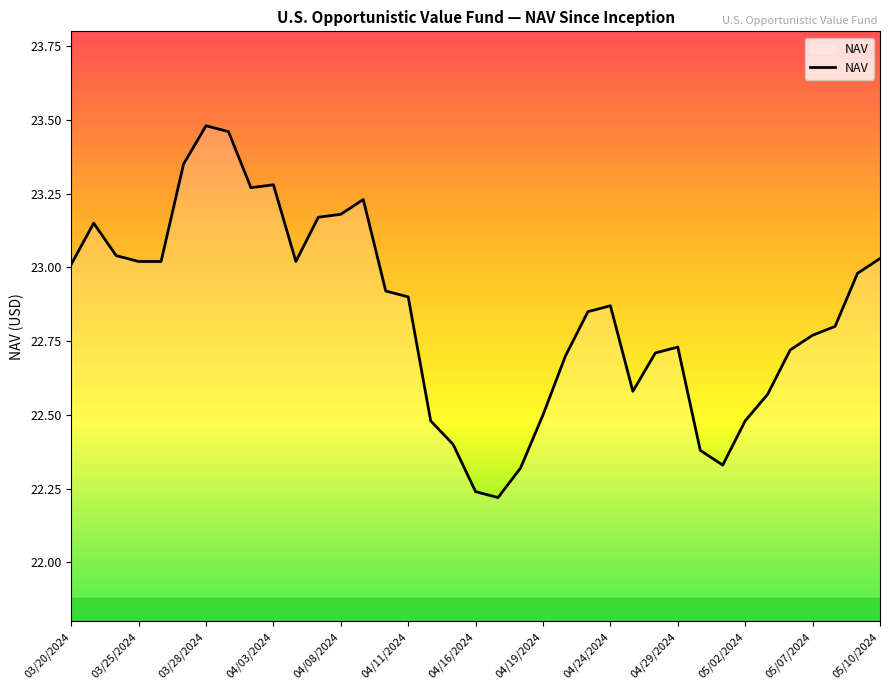

Does the chart have visible grid lines?

No